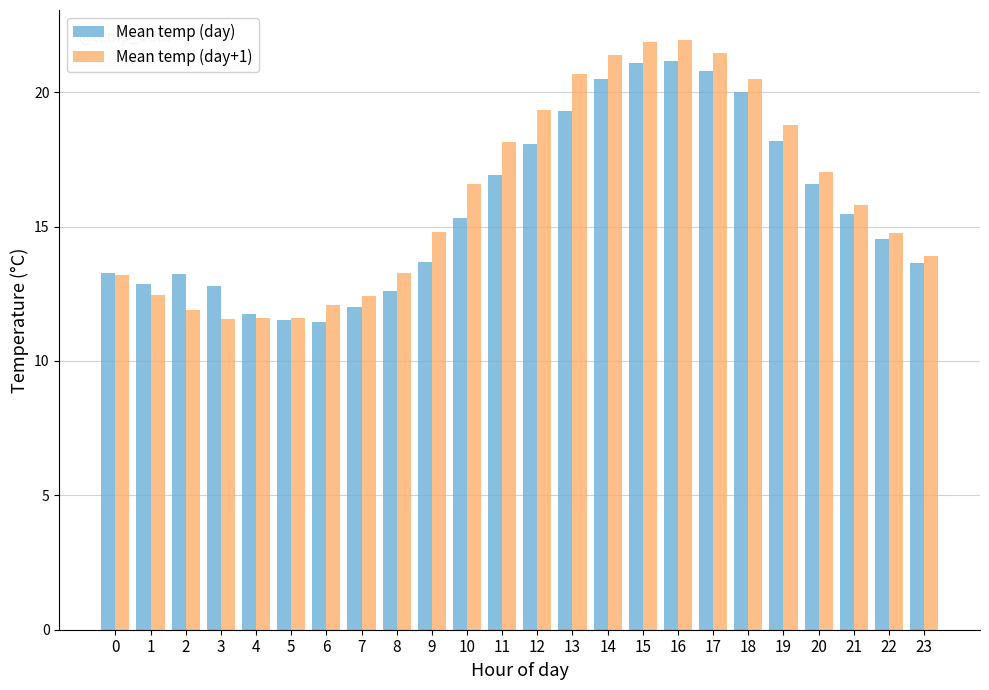

The Mean temp (day+1) series shows 21.4 at 14. True or false?

True